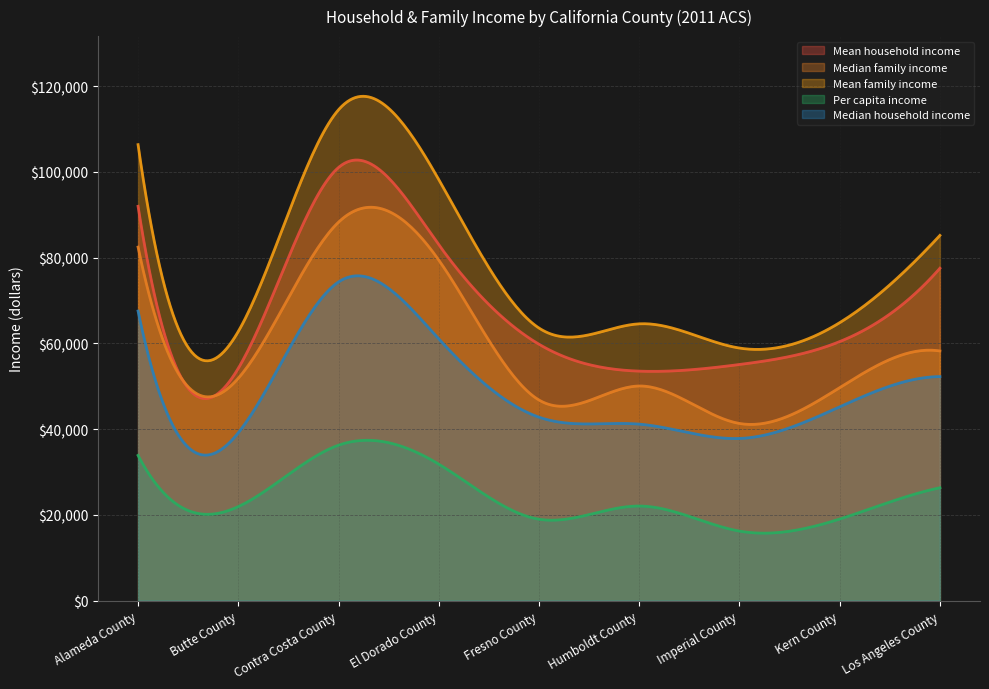

Reading left to right, list all the values displayed in this chart.

Mean household income: Alameda County=91990	Butte County=54216	Contra Costa County=101050	El Dorado County=83037	Fresno County=59820	Humboldt County=53547	Imperial County=55095	Kern County=60436	Los Angeles County=77545
Median family income: Alameda County=82476	Butte County=51896	Contra Costa County=88294	El Dorado County=79452	Fresno County=46812	Humboldt County=50077	Imperial County=41341	Kern County=49703	Los Angeles County=58251
Mean family income: Alameda County=106374	Butte County=62810	Contra Costa County=114512	El Dorado County=98234	Fresno County=63597	Humboldt County=64582	Imperial County=58932	Kern County=64852	Los Angeles County=85204
Per capita income: Alameda County=33888	Butte County=21951	Contra Costa County=36274	El Dorado County=31855	Fresno County=19004	Humboldt County=22084	Imperial County=16238	Kern County=19048	Los Angeles County=26349
Median household income: Alameda County=67558	Butte County=39179	Contra Costa County=74353	El Dorado County=61084	Fresno County=42807	Humboldt County=41187	Imperial County=37843	Kern County=45224	Los Angeles County=52280